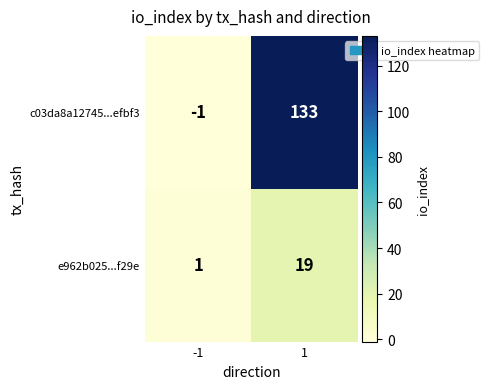

Rank the series by their maximum value, from highest to lowest.

c03da8a12745...efbf3, e962b025...f29e